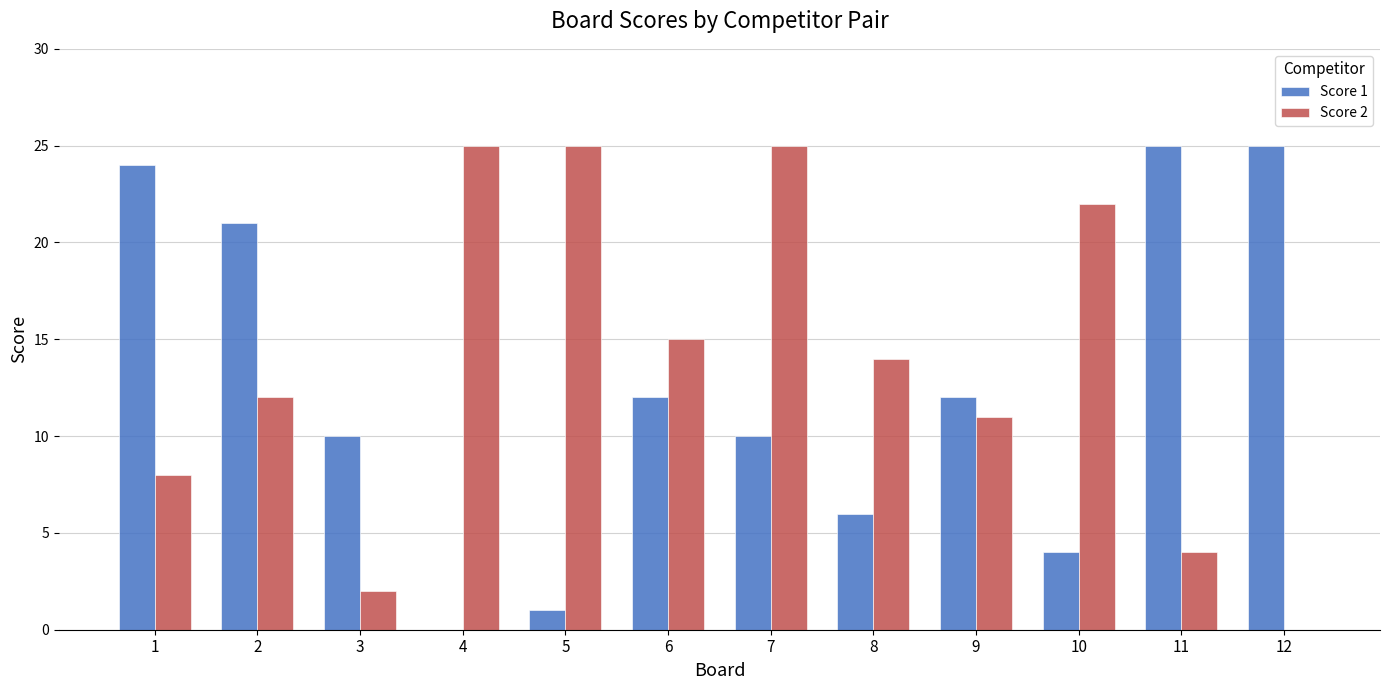

Is it true that Score 2 equals -16 at 12?

False